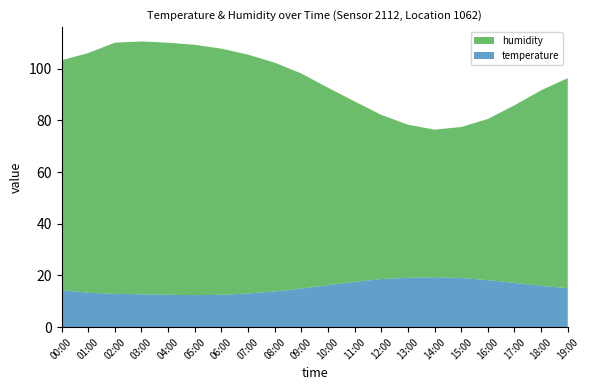

Reading right to left, transcribe all the data shown in this chart.

temperature: 15.1	16.0	17.1	18.2	19.0	19.3	19.1	18.6	17.5	16.2	14.9	13.8	13.0	12.5	12.4	12.5	12.7	12.9	13.3	14.3
humidity: 81.2	75.6	68.7	62.3	58.4	57.1	59.2	63.5	69.8	76.4	83.2	88.5	92.4	95.2	96.8	97.5	97.8	97.1	92.7	88.9